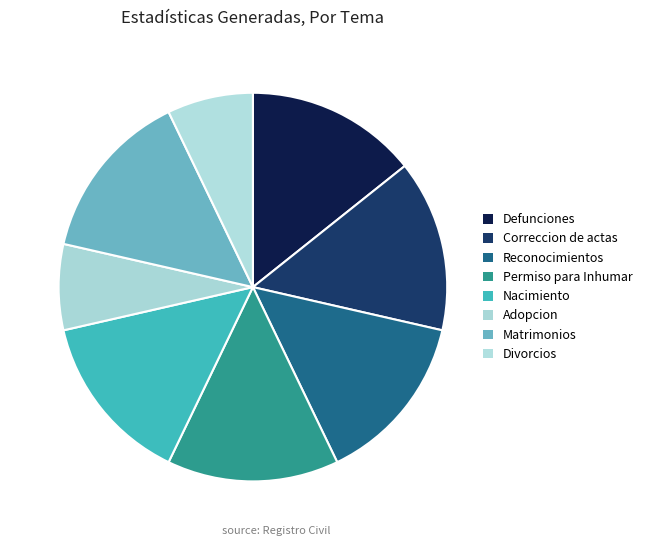

Which category has the smallest portion of the pie?

Adopcion